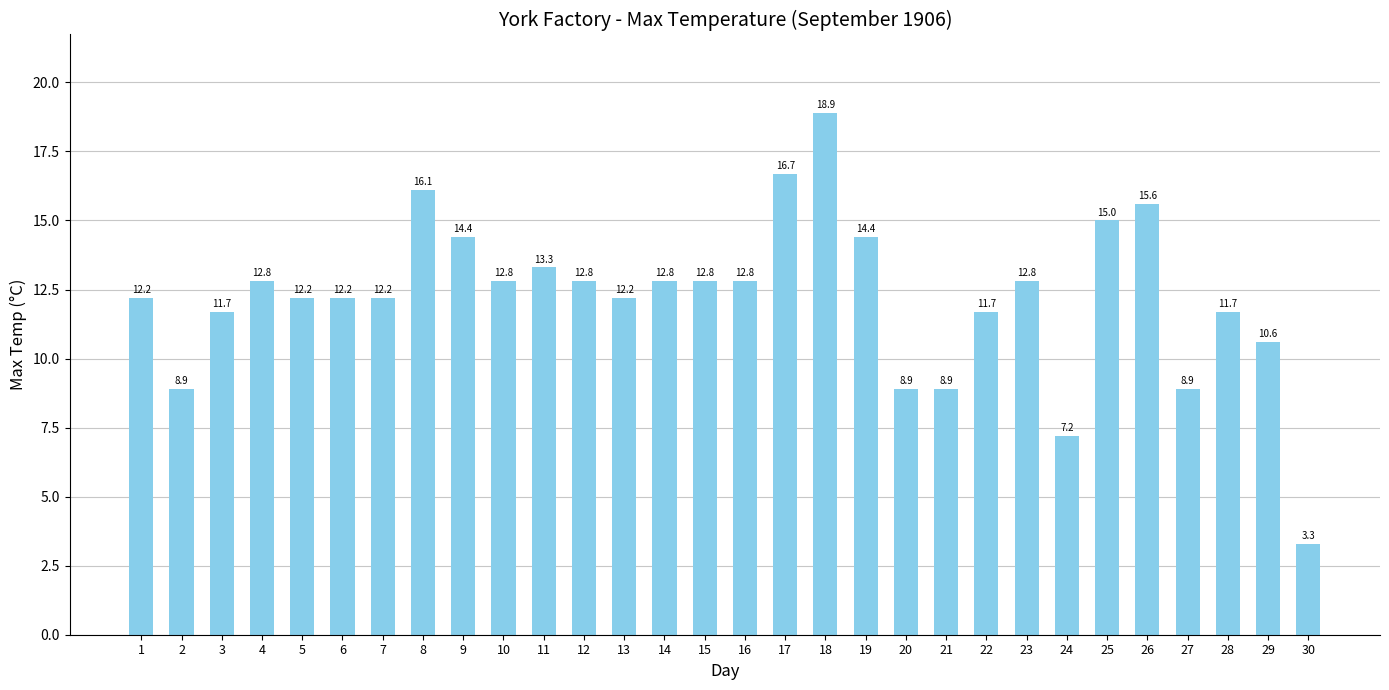

Reading left to right, transcribe all the data shown in this chart.

1=12.2	2=8.9	3=11.7	4=12.8	5=12.2	6=12.2	7=12.2	8=16.1	9=14.4	10=12.8	11=13.3	12=12.8	13=12.2	14=12.8	15=12.8	16=12.8	17=16.7	18=18.9	19=14.4	20=8.9	21=8.9	22=11.7	23=12.8	24=7.2	25=15.0	26=15.6	27=8.9	28=11.7	29=10.6	30=3.3